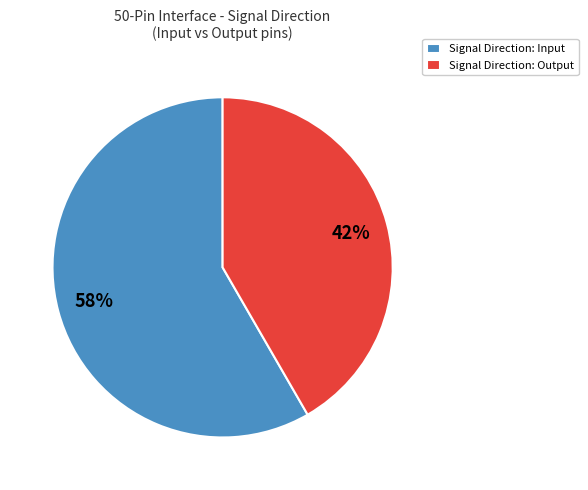

Does Signal Direction: Output represent more than half of the total?

No